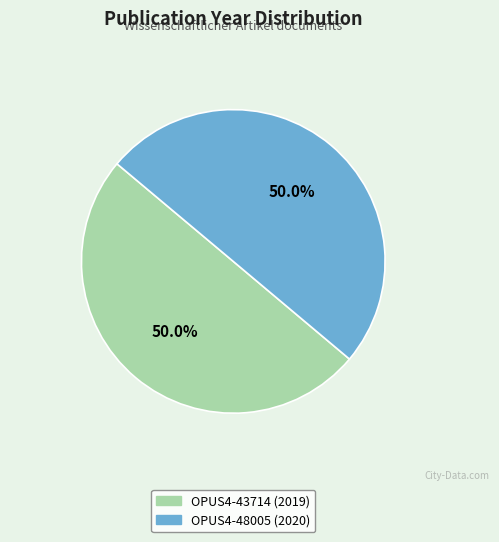

Approximately how many times larger is the value at OPUS4-48005 compared to OPUS4-43714?

1.0